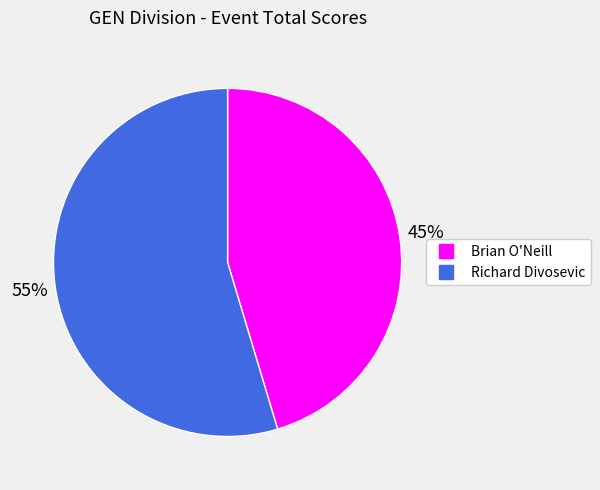

Combined, do Richard Divosevic and Brian O'Neill account for over 50%?

Yes